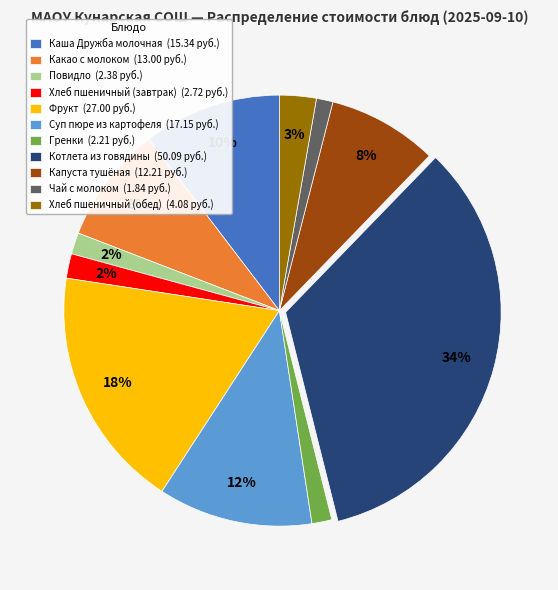

To the nearest percent, what portion does Котлета из говядины represent?

34%